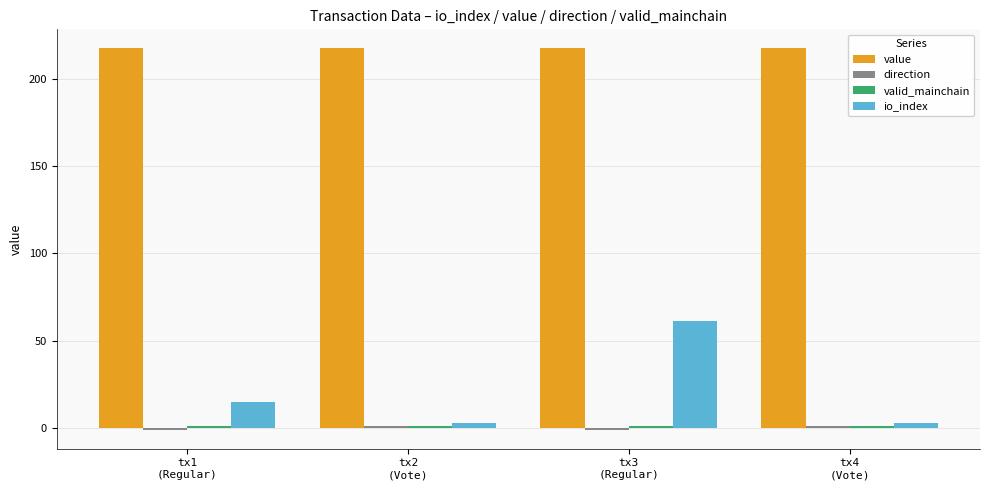

How many data points in io_index are less than 15?

2